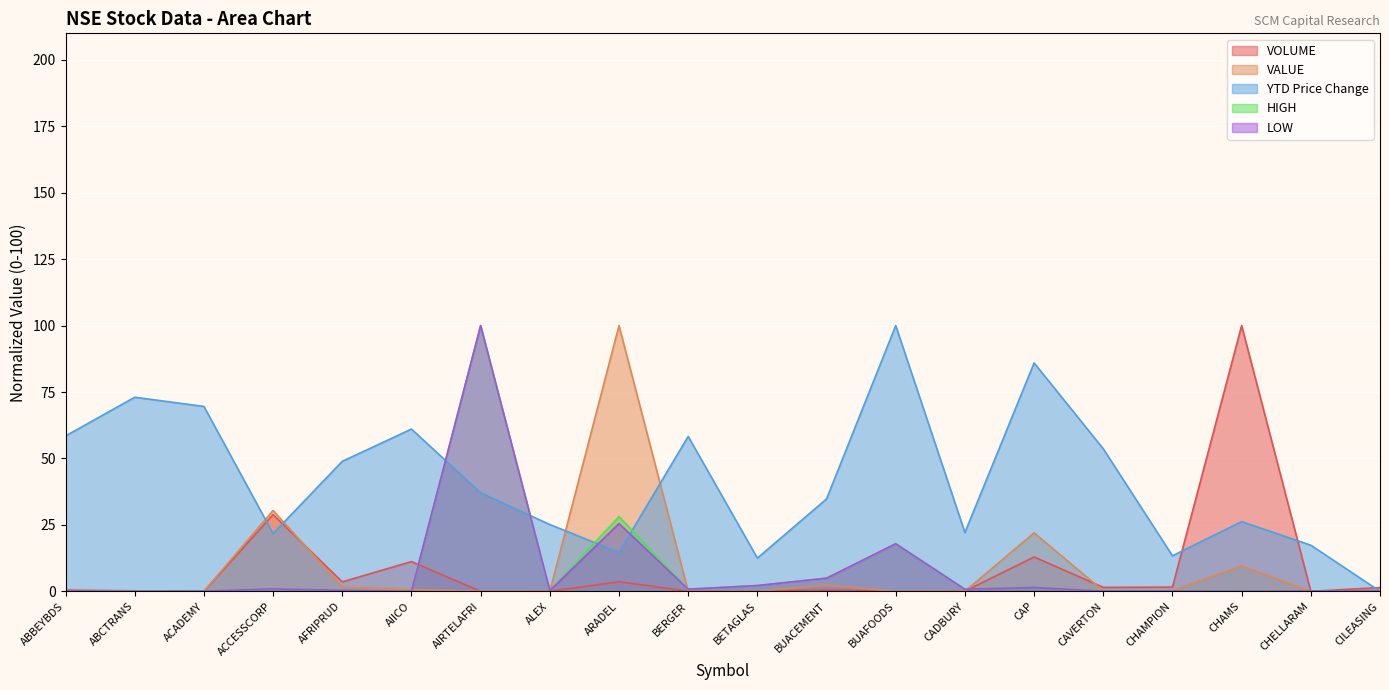

What is the label of the 19th point from the left?

CHELLARAM